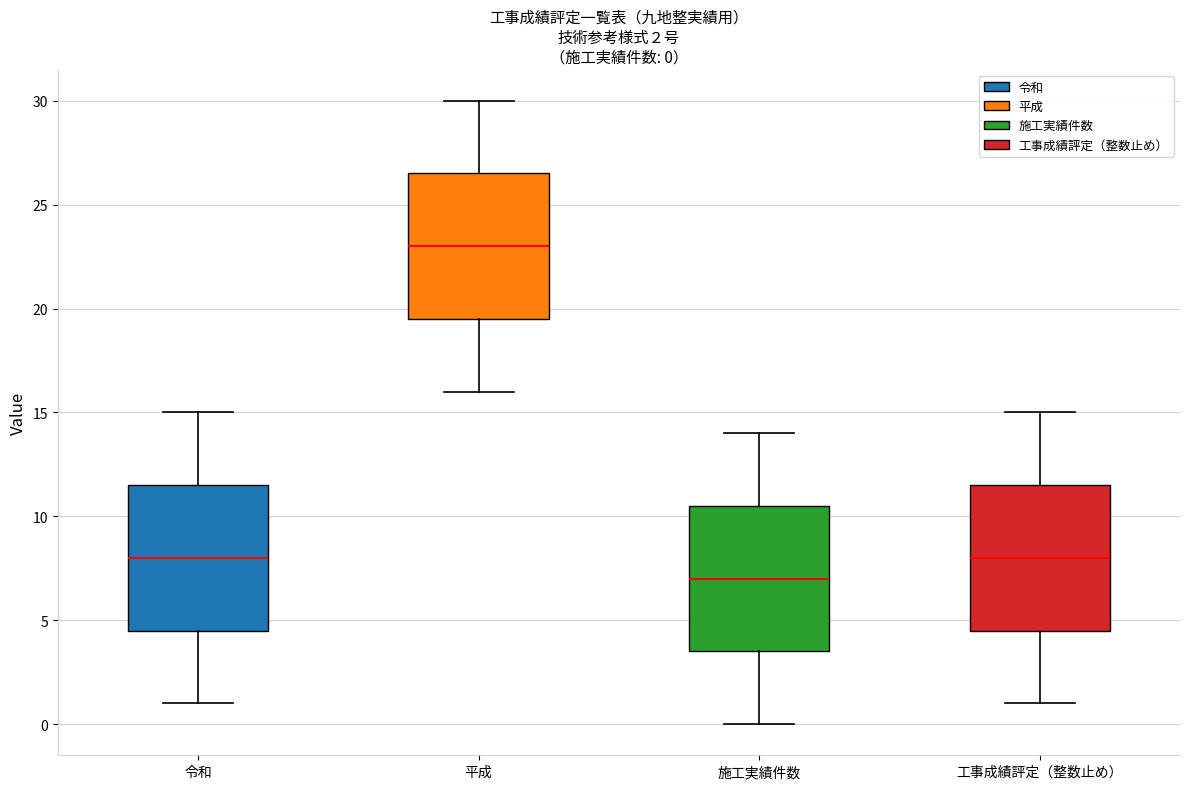

Which box's median line is the highest?

平成